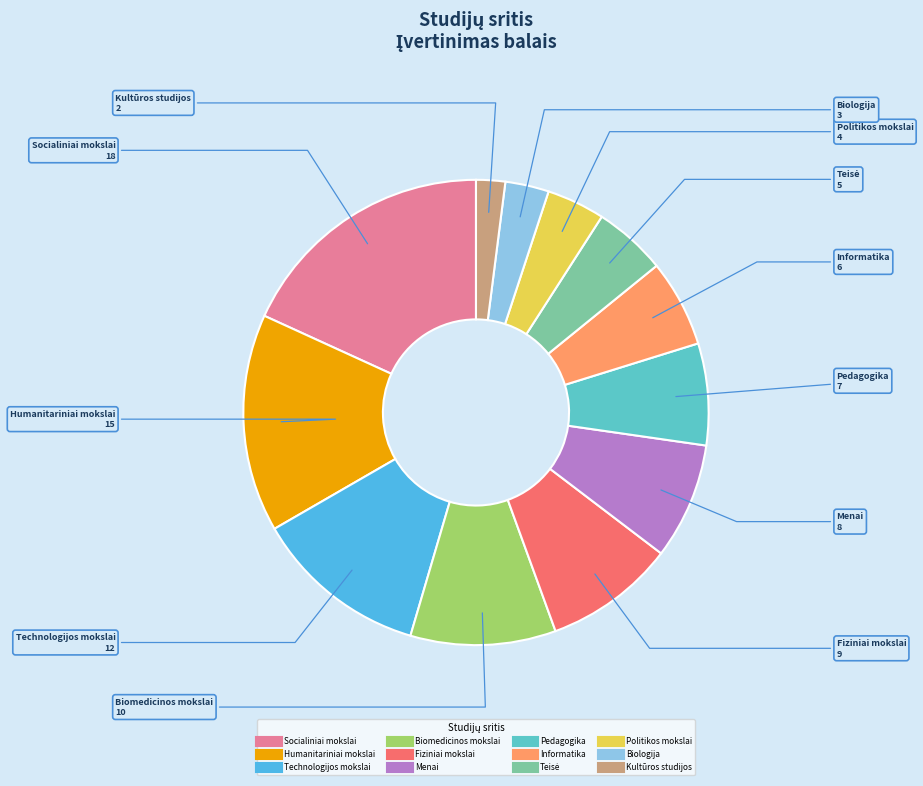

Which has a higher value, Menai or Humanitariniai mokslai?

Humanitariniai mokslai